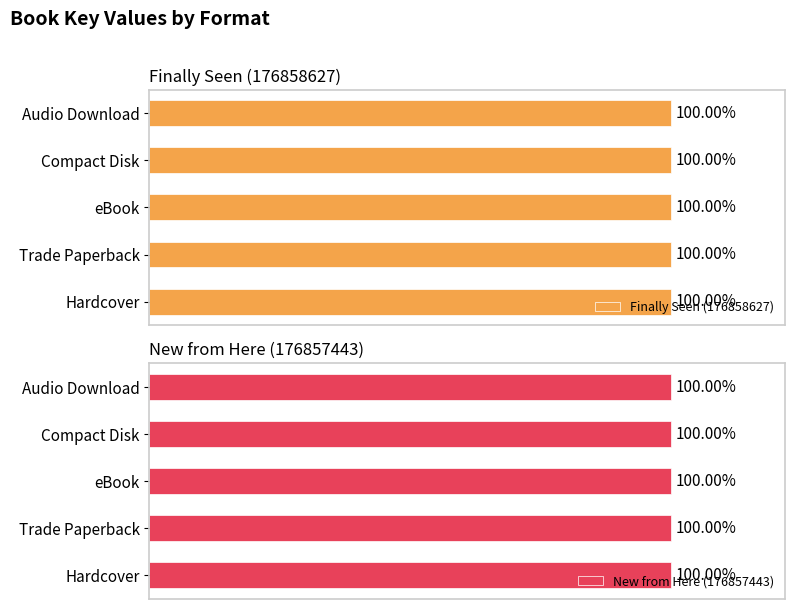

What is the label of the 5th bar from the right?

Hardcover